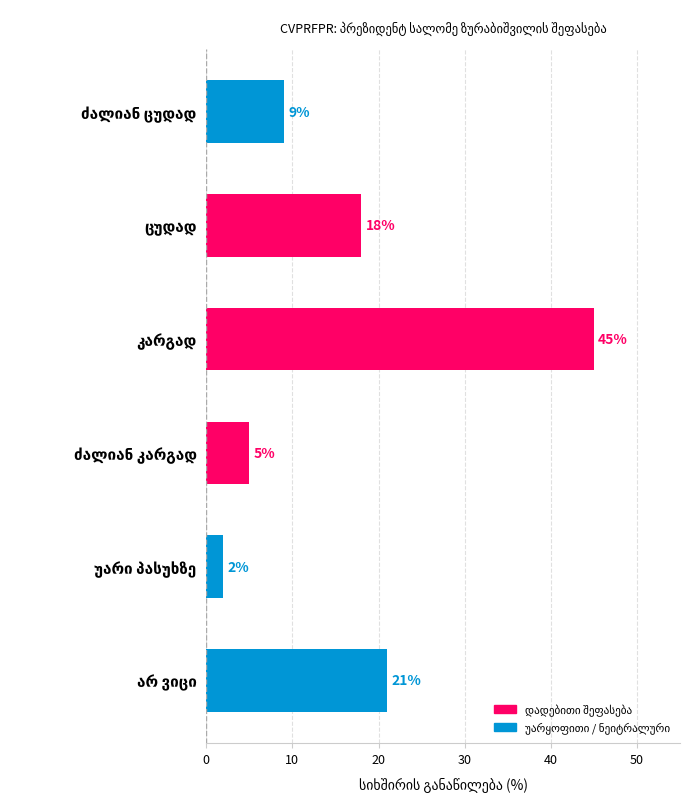

What is the average value?

17